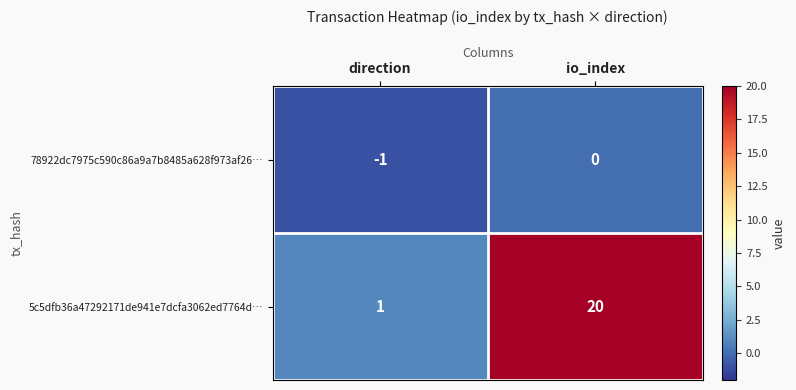

Which label corresponds to the largest value in the chart?

io_index